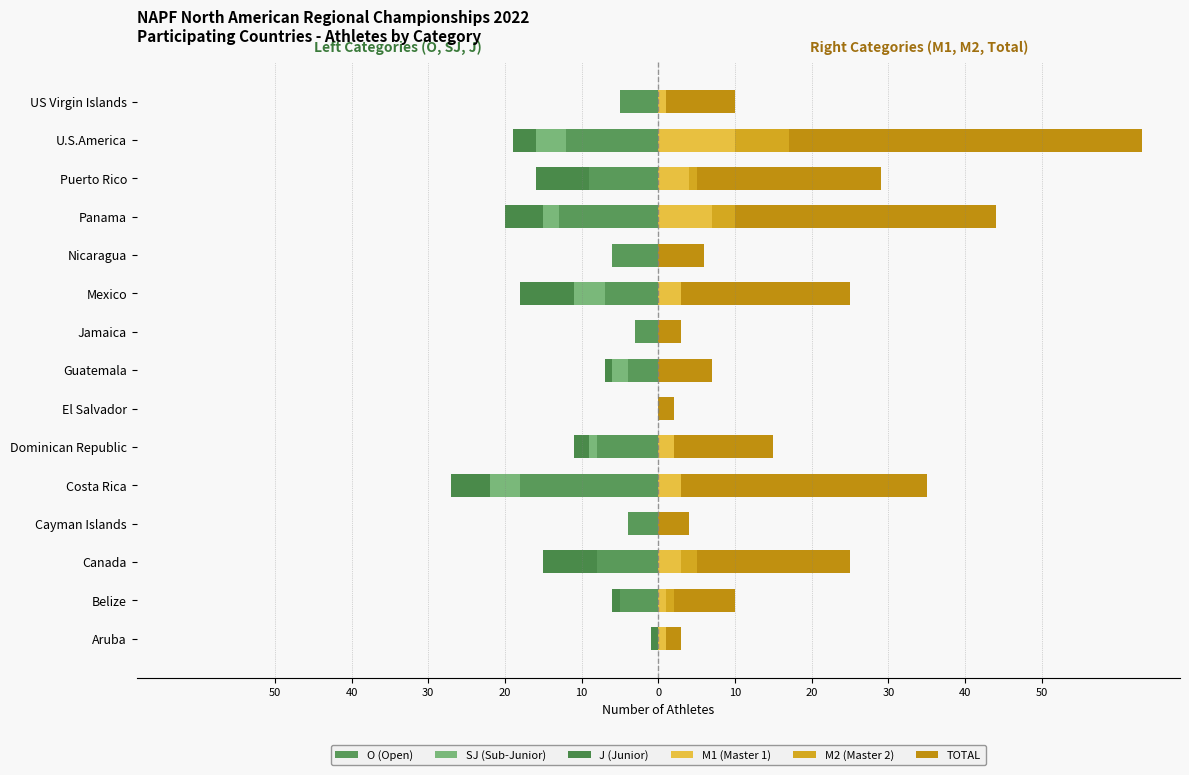

What are all the series names shown in the legend?

O (Open), SJ (Sub-Junior), J (Junior), M1 (Master 1), M2 (Master 2), TOTAL